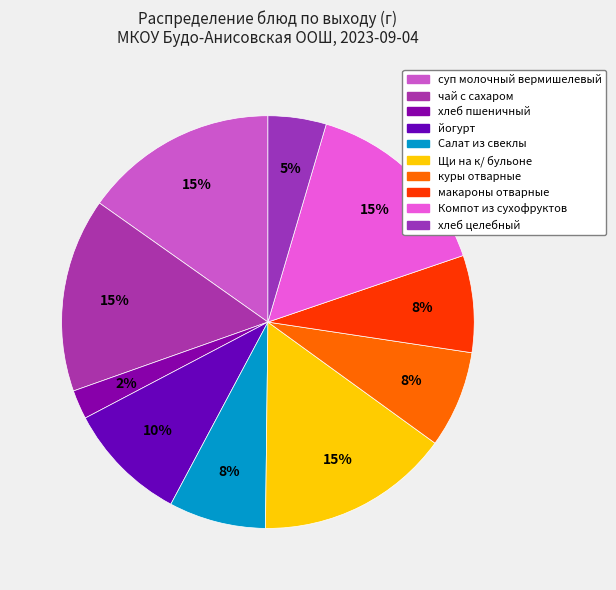

How many slices are in this pie chart?

10